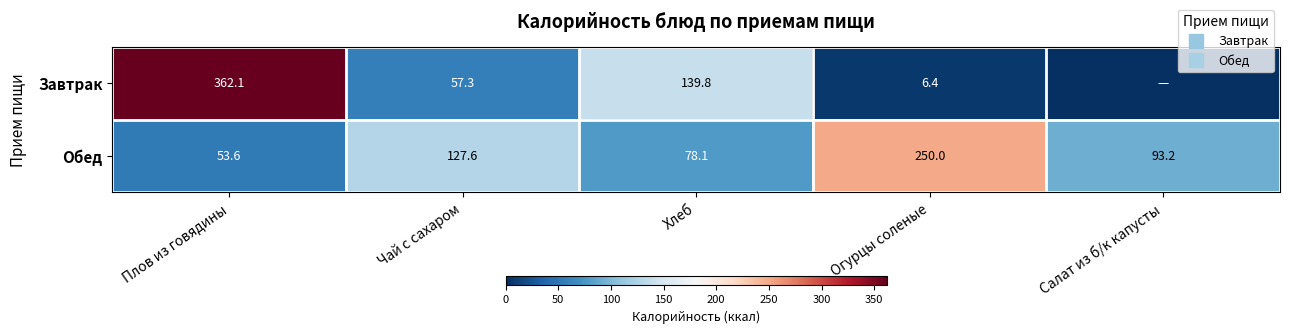

How many data points does each series have?

5